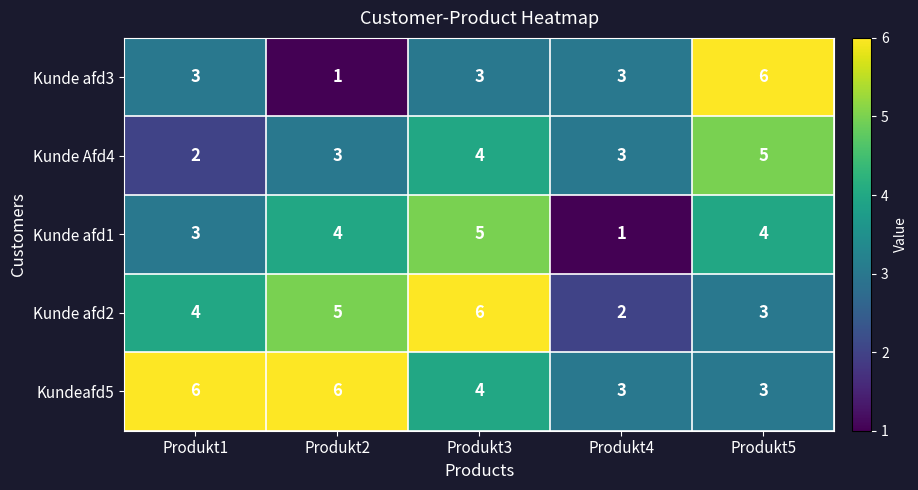

Reading left to right, transcribe all the data shown in this chart.

Kunde afd3: Produkt1=3	Produkt2=1	Produkt3=3	Produkt4=3	Produkt5=6
Kunde Afd4: Produkt1=2	Produkt2=3	Produkt3=4	Produkt4=3	Produkt5=5
Kunde afd1: Produkt1=3	Produkt2=4	Produkt3=5	Produkt4=1	Produkt5=4
Kunde afd2: Produkt1=4	Produkt2=5	Produkt3=6	Produkt4=2	Produkt5=3
Kundeafd5: Produkt1=6	Produkt2=6	Produkt3=4	Produkt4=3	Produkt5=3